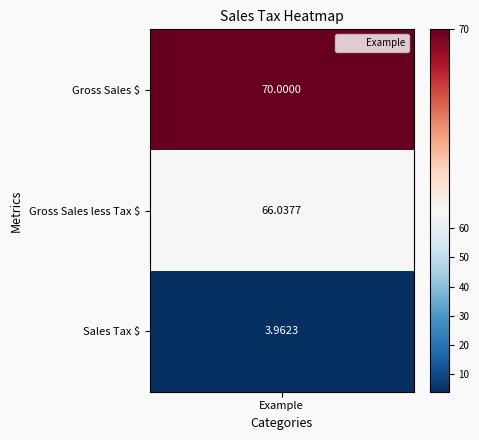

The value at 2 is 6.8. True or false?

False